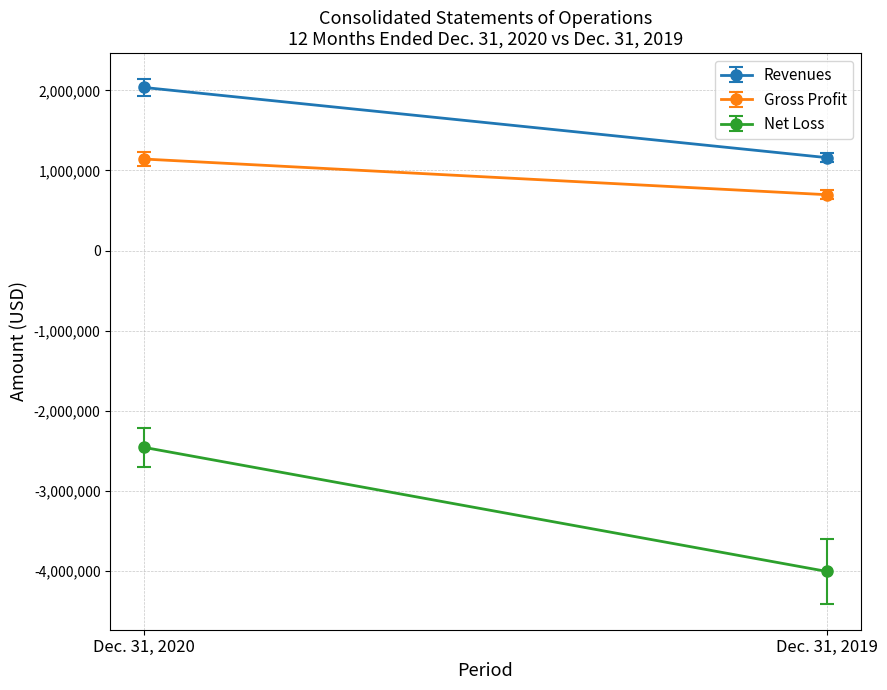

List the series in order of their peak value, highest first.

Revenues, Gross Profit, Net Loss